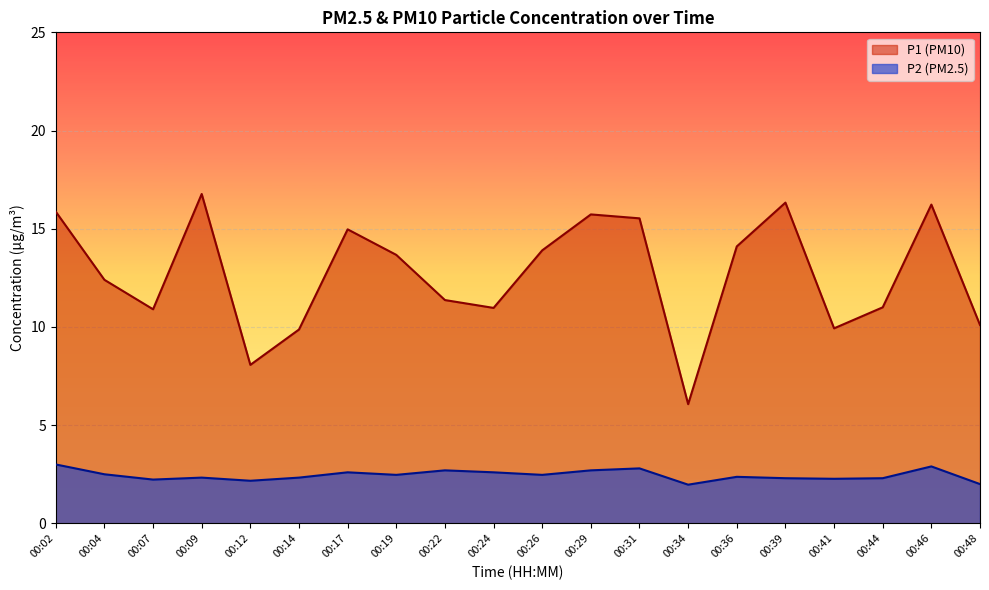

How many data points in P1 are above 13?

10